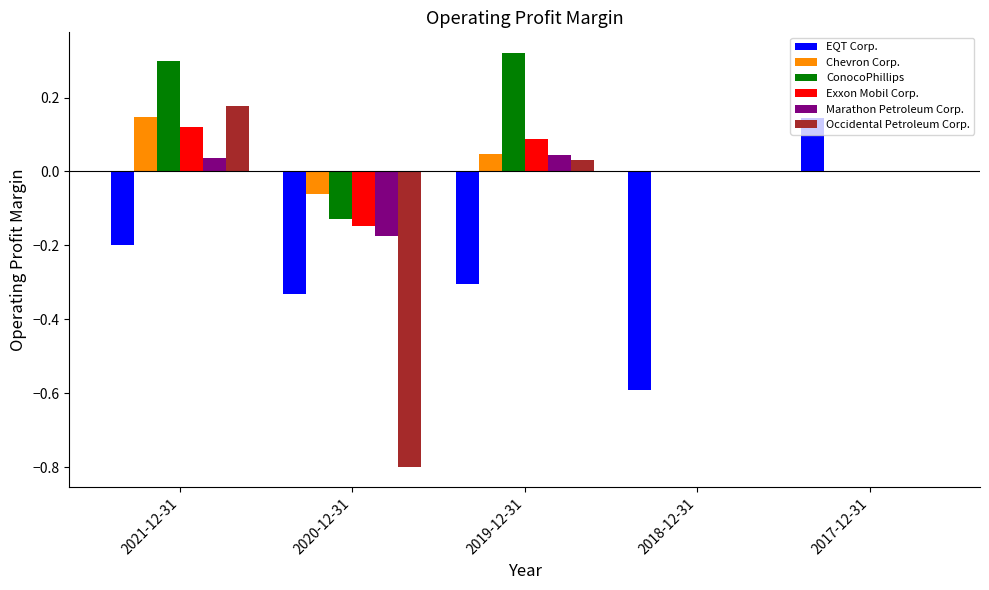

The Chevron Corp. series shows 0.0 at 2019-12-31. True or false?

True